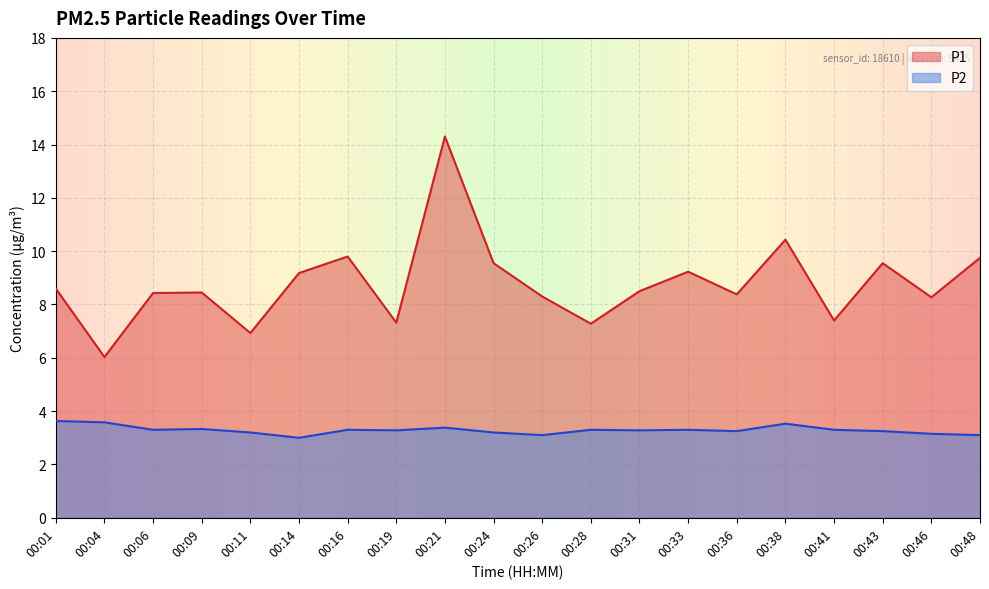

How many lines are shown in the chart?

2